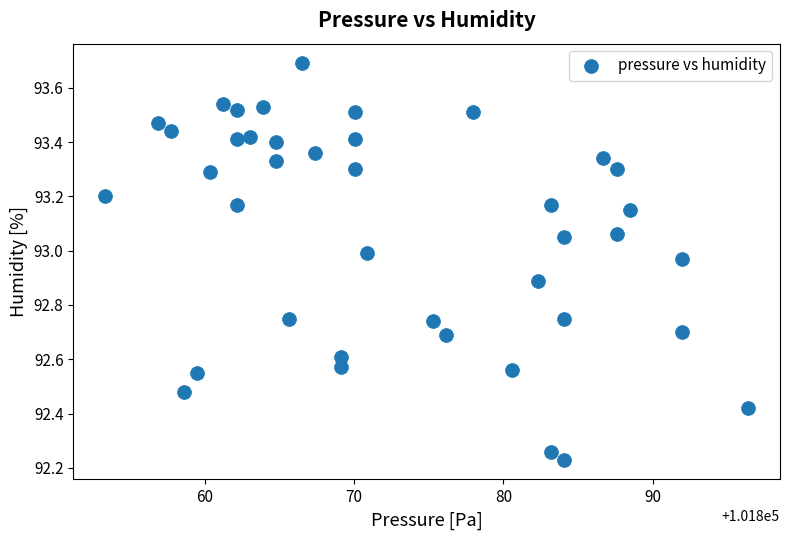

What is the range of X values (max minus min)?

43.0